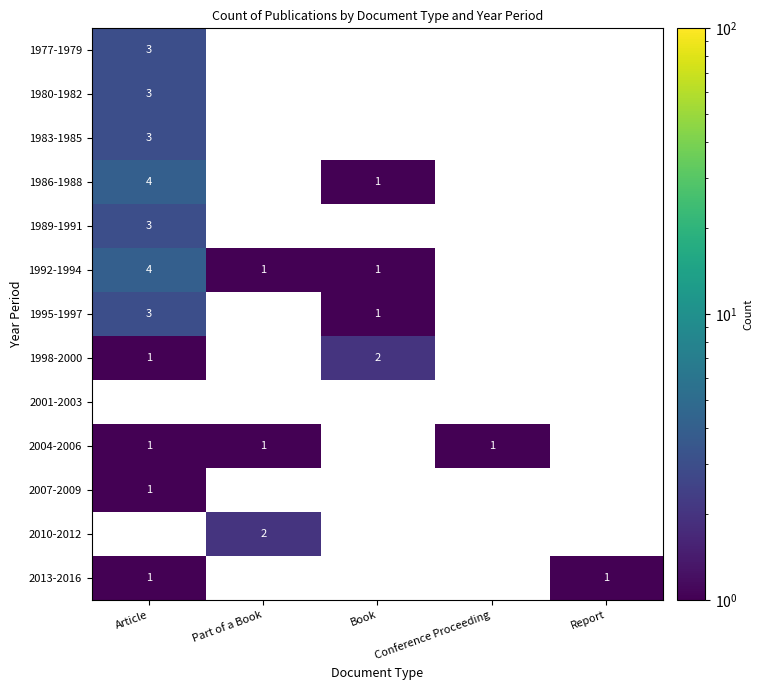

True or false: 2004-2006 has a value of 0 at Article.

False